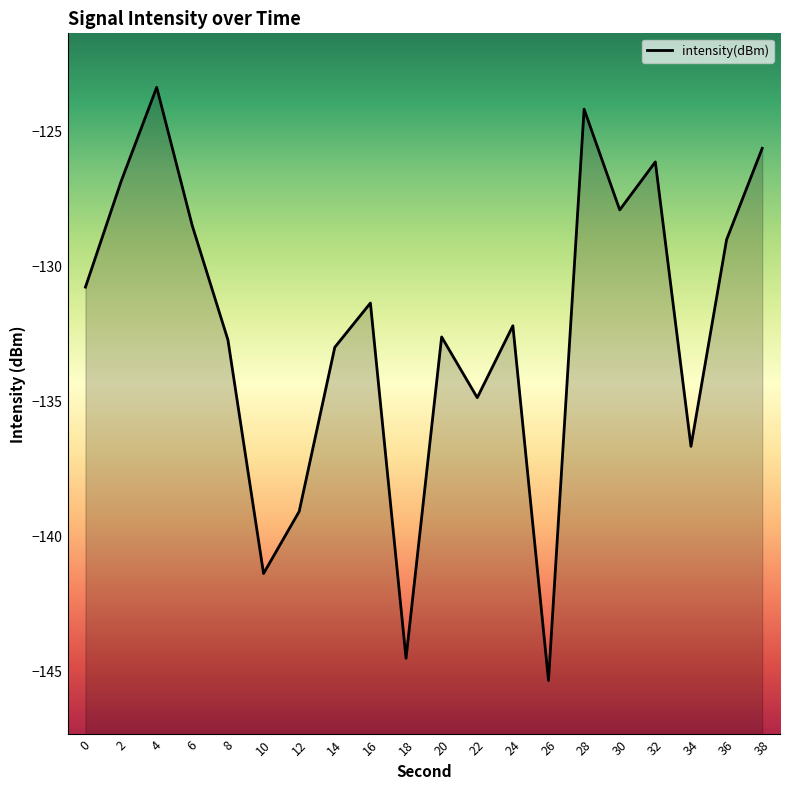

How many interior local valleys (lower than both neighbors) does the data have?

6